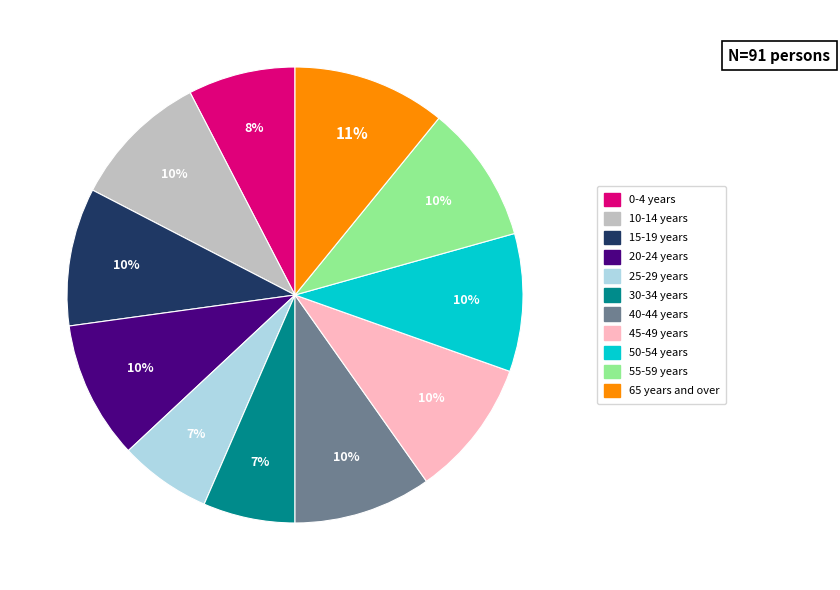

To the nearest percent, what is the difference between the largest and smallest slice percentages?

4%